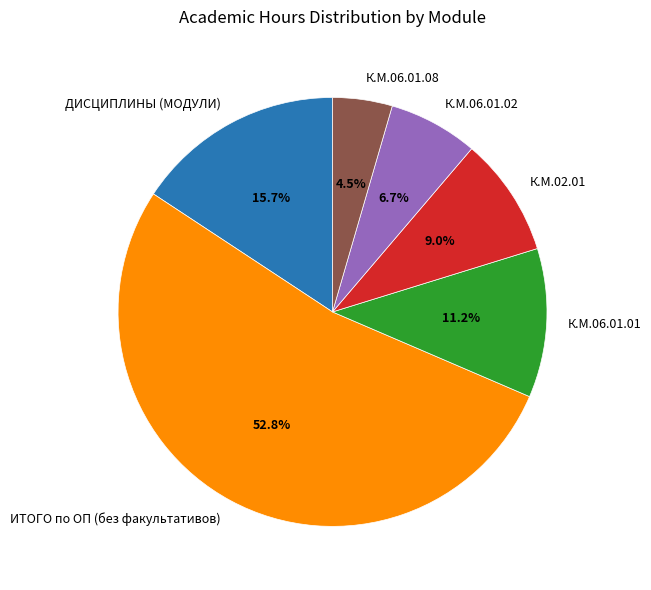

To the nearest percent, what portion does ДИСЦИПЛИНЫ (МОДУЛИ) represent?

16%